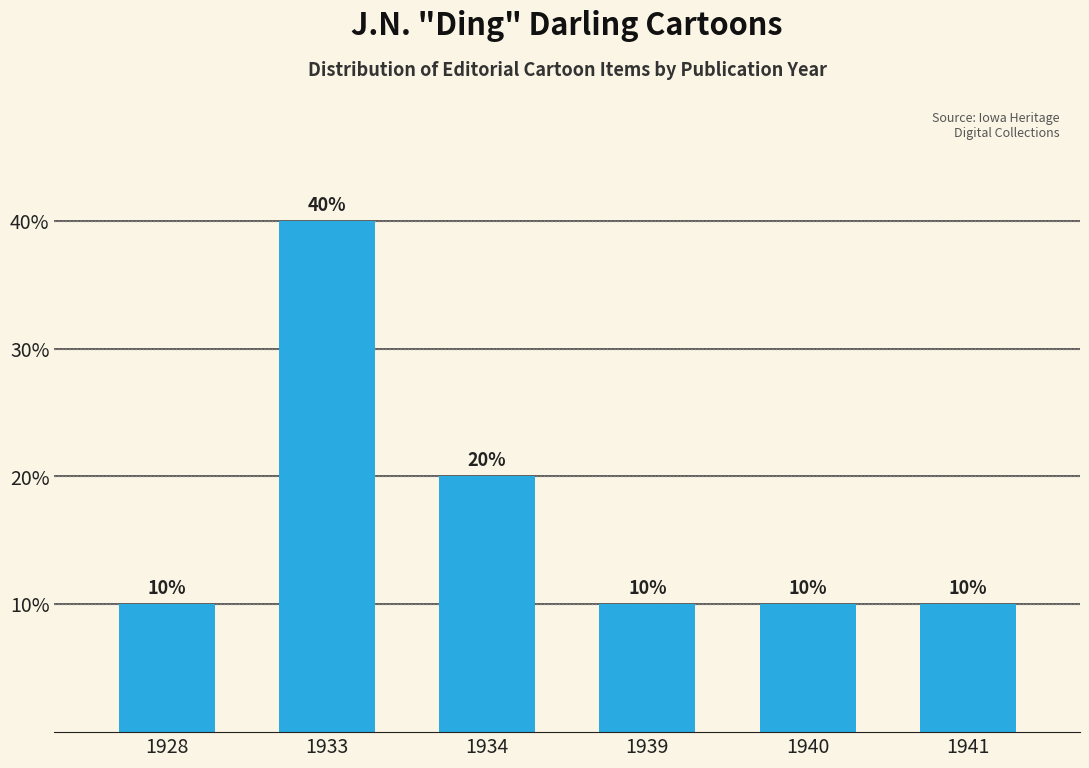

The chart shows a value of 27 at 1933. True or false?

False